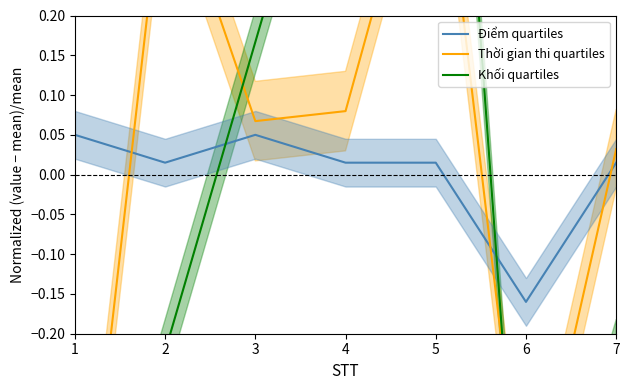

Rank the series by their average value, from highest to lowest.

Thời gian thi quartiles, Điểm quartiles, Khối quartiles